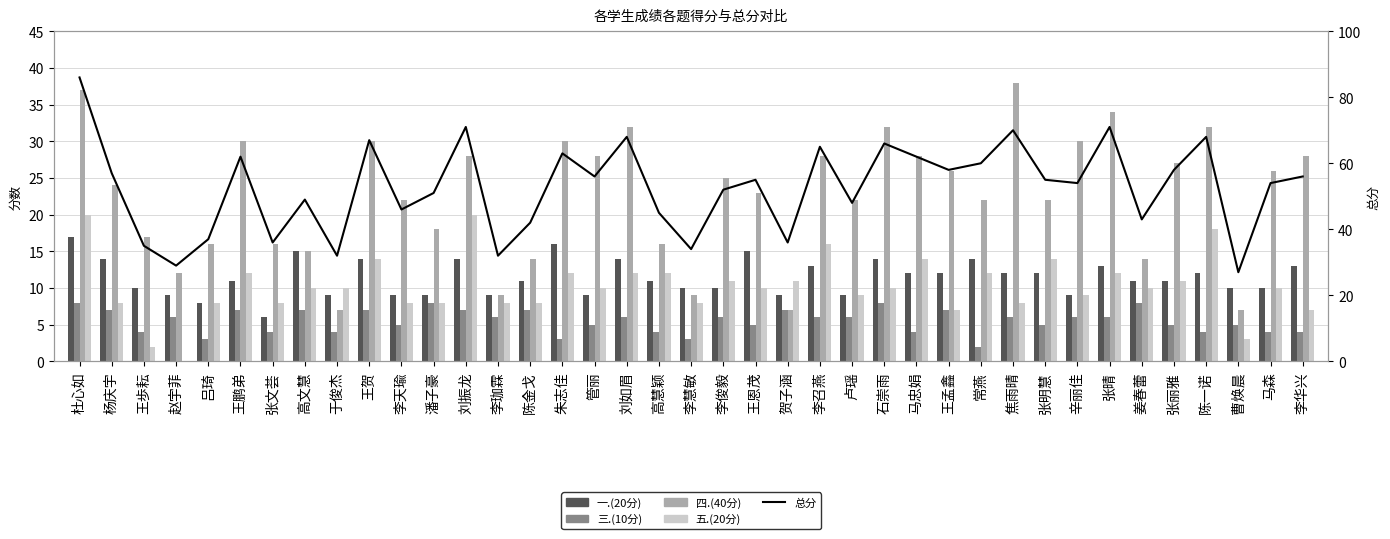

What is the sum of all 四.(40分) values?

881